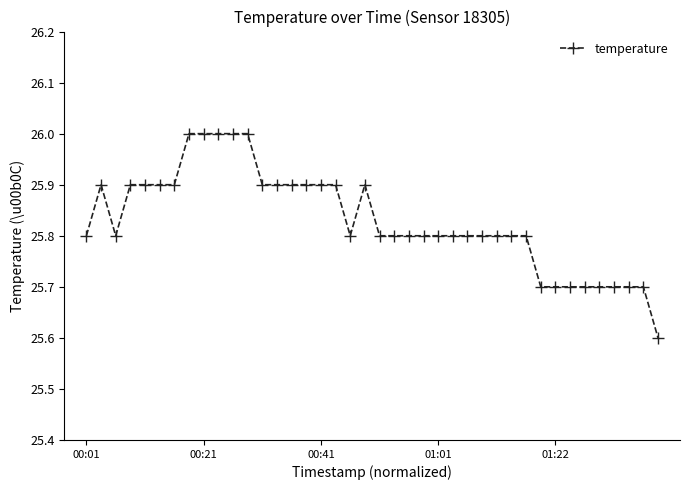

What is the average value?

25.8